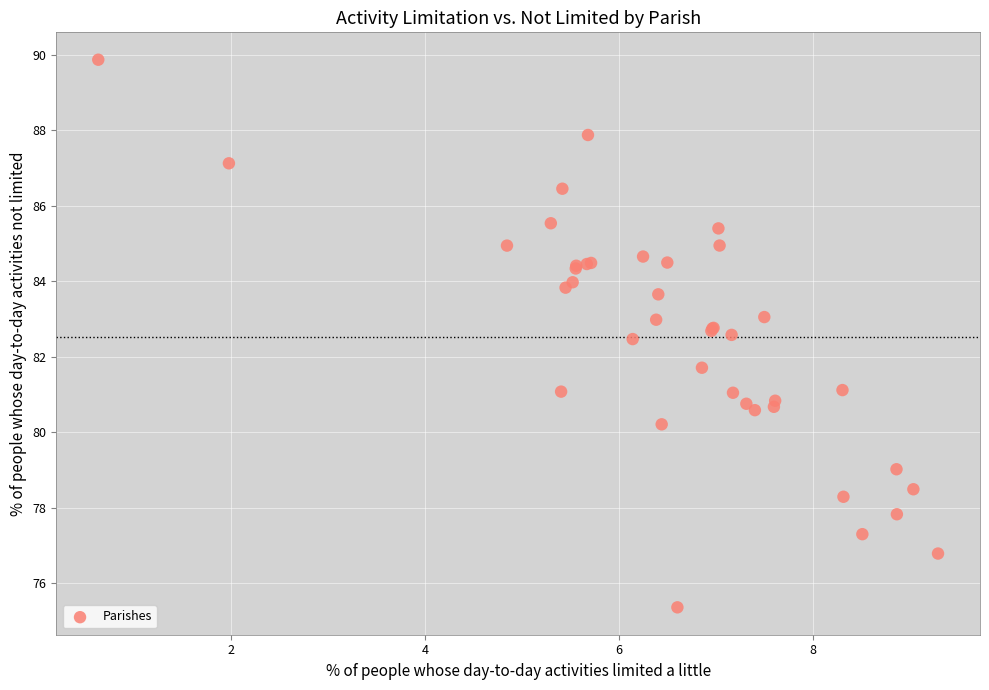

What Y value in the scatter plot is closest to 82?

81.7